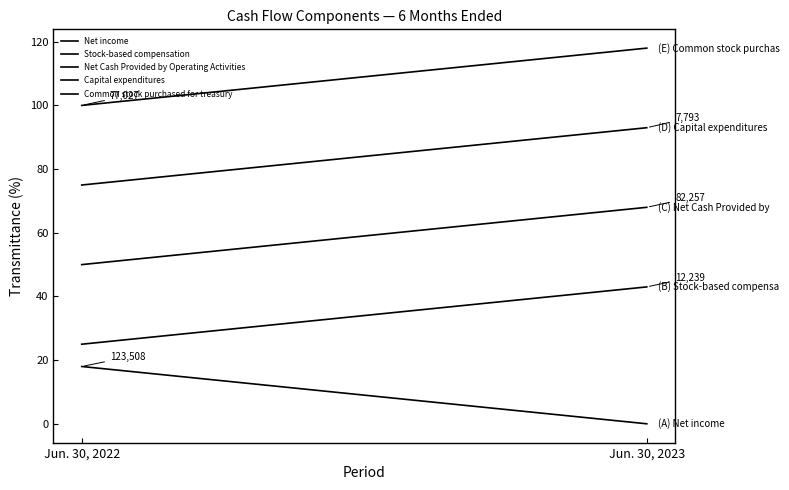

Which series has the largest total across all categories?

Common stock purchased for treasury